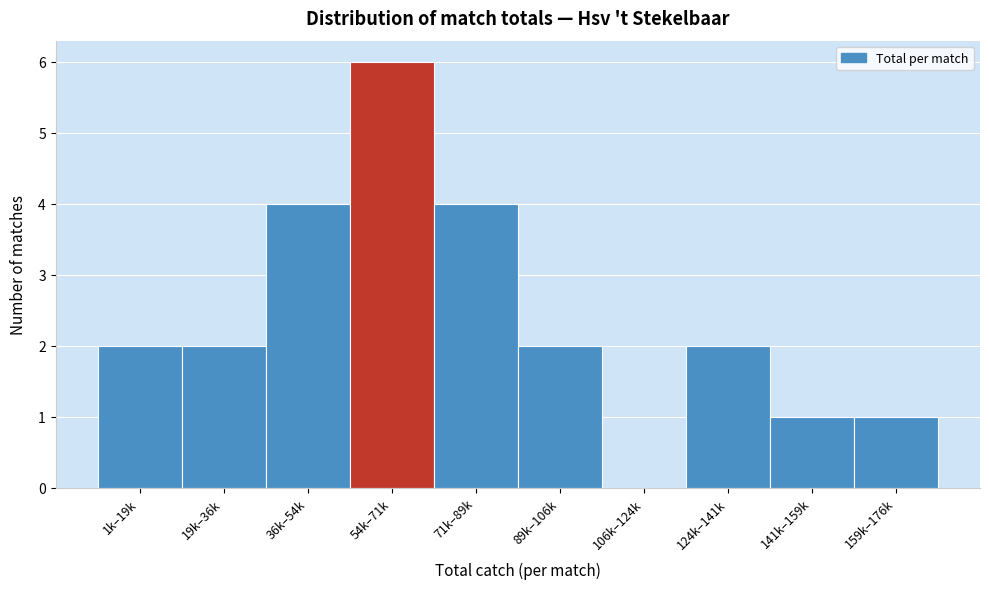

Reading left to right, what are all the values shown in this chart?

1k–19k=2	19k–36k=2	36k–54k=4	54k–71k=6	71k–89k=4	89k–106k=2	106k–124k=0	124k–141k=2	141k–159k=1	159k–176k=1